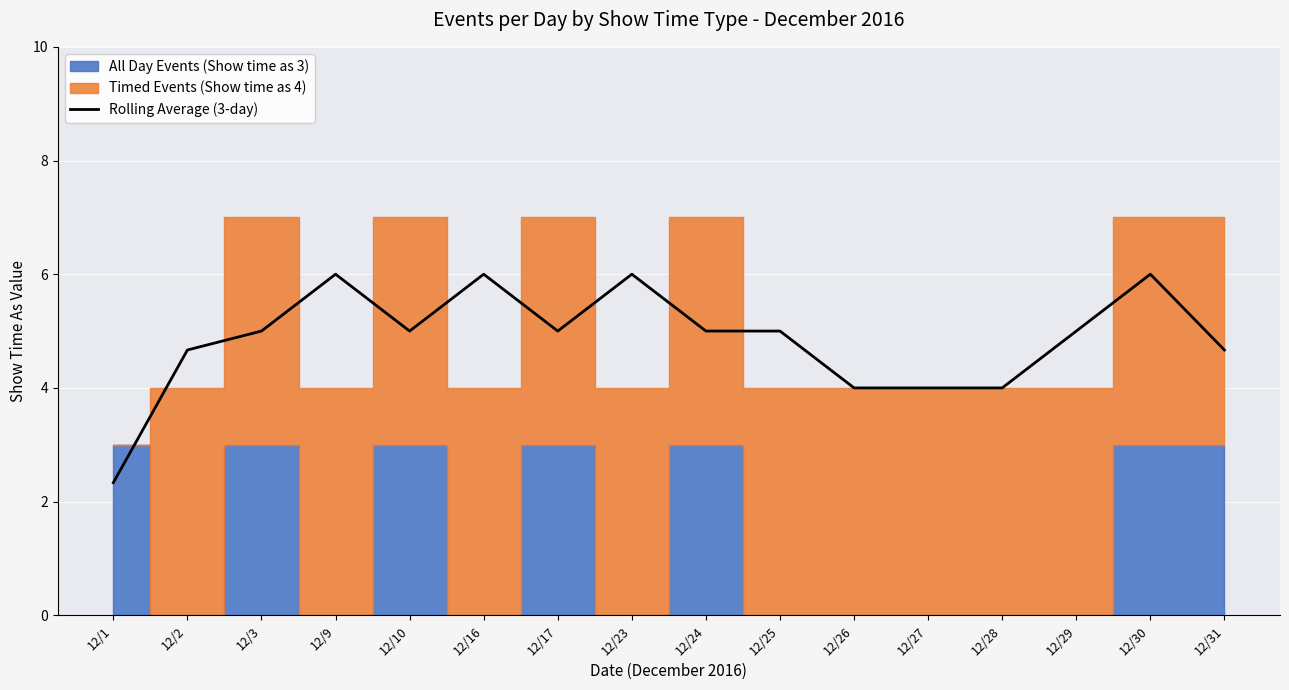

At which label is the value closest to 4?

12/26